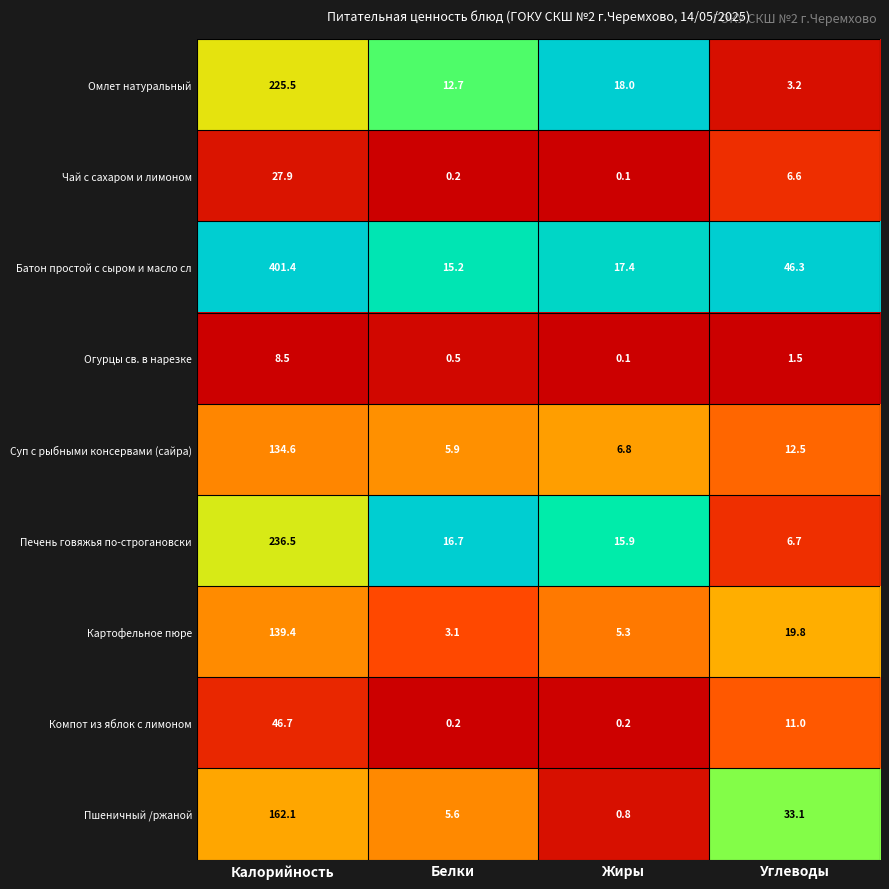

At Калорийность, list the series in order from smallest to largest.

Огурцы св. в нарезке, Чай с сахаром и лимоном, Компот из яблок с лимоном, Суп с рыбными консервами (сайра), Картофельное пюре, Пшеничный /ржаной, Омлет натуральный, Печень говяжья по-строгановски, Батон простой с сыром и масло сл